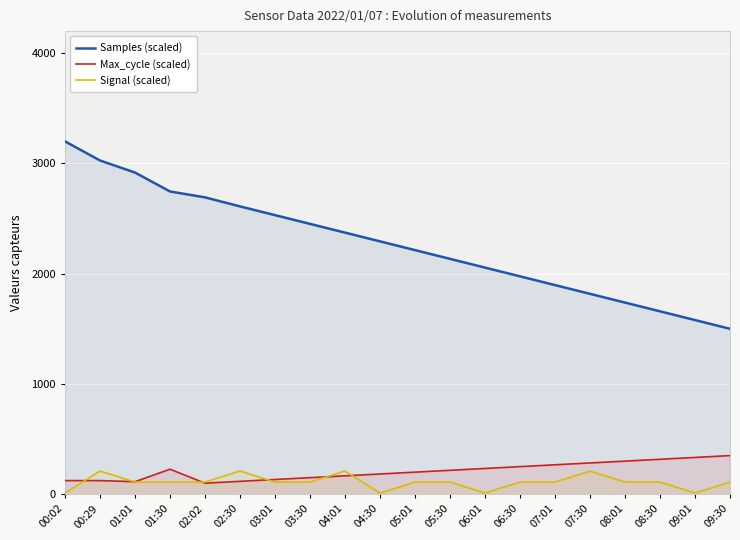

After their last crossing, which series has the higher values: Max_cycle (scaled) or Signal (scaled)?

Max_cycle (scaled)